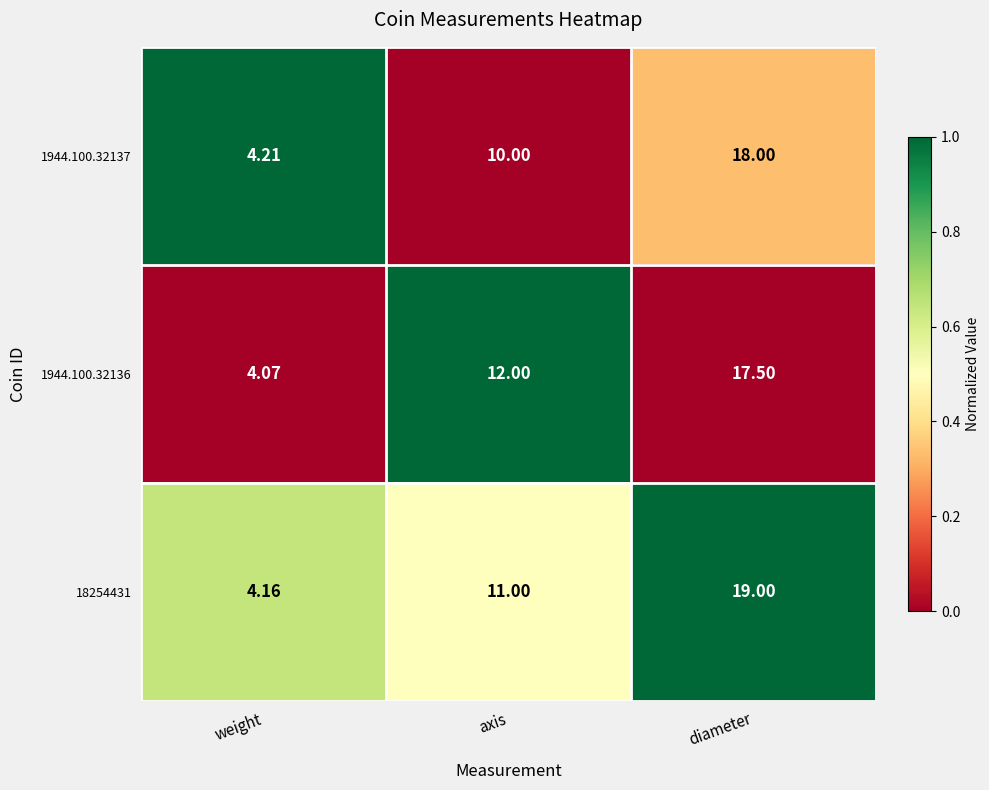

Which series has the widest spread of values?

18254431